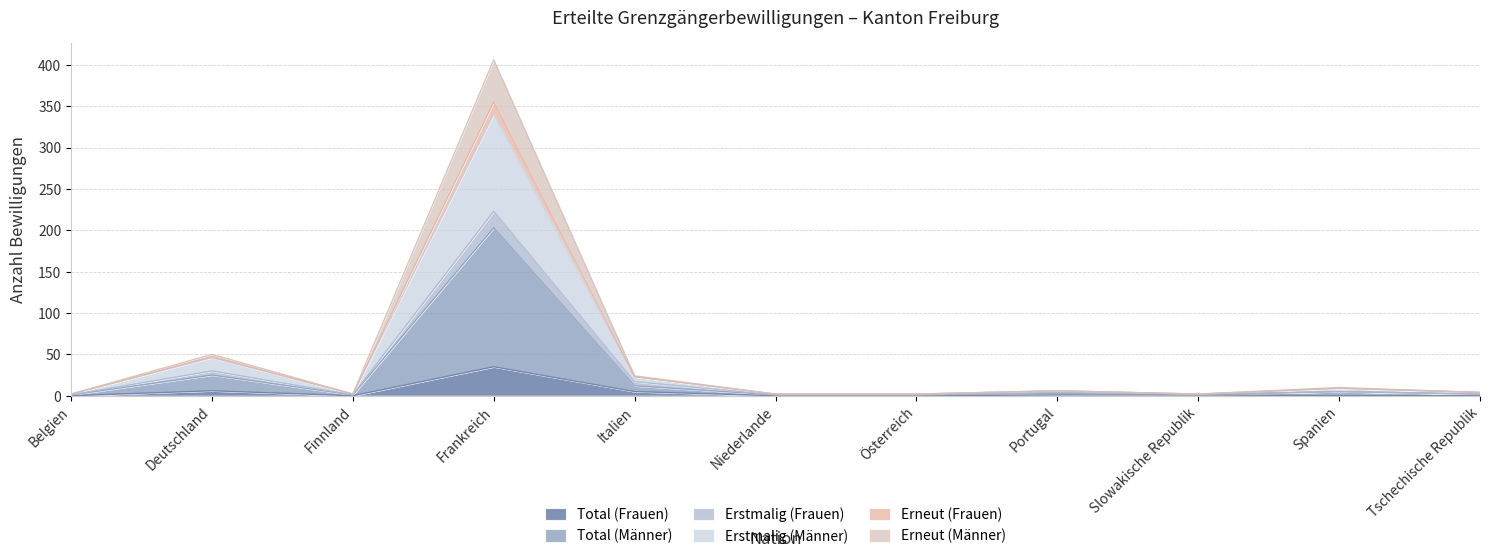

True or false: Erstmalig (Männer) and Total (Frauen) cross at least once.

False